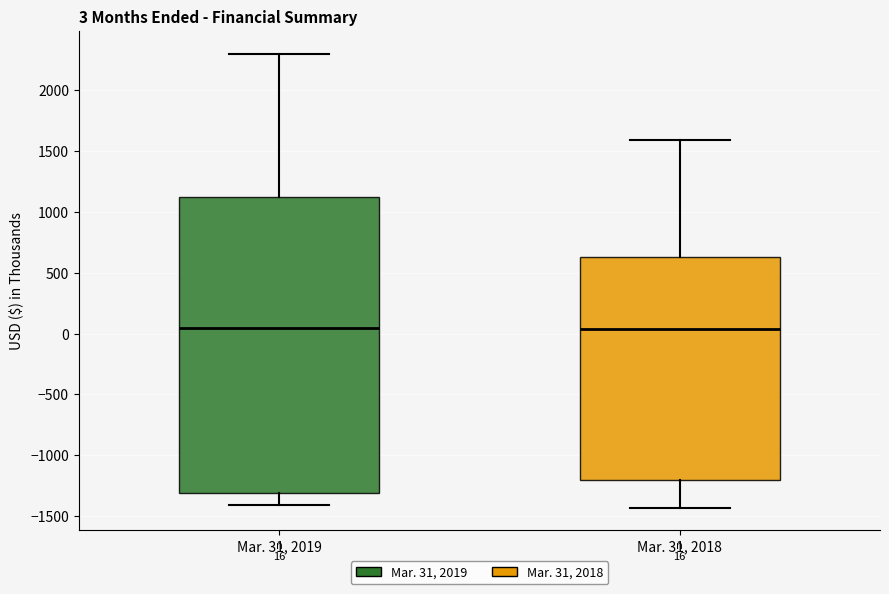

Comparing the boxes themselves (not the whiskers), which one is the tallest?

Mar. 31, 2019